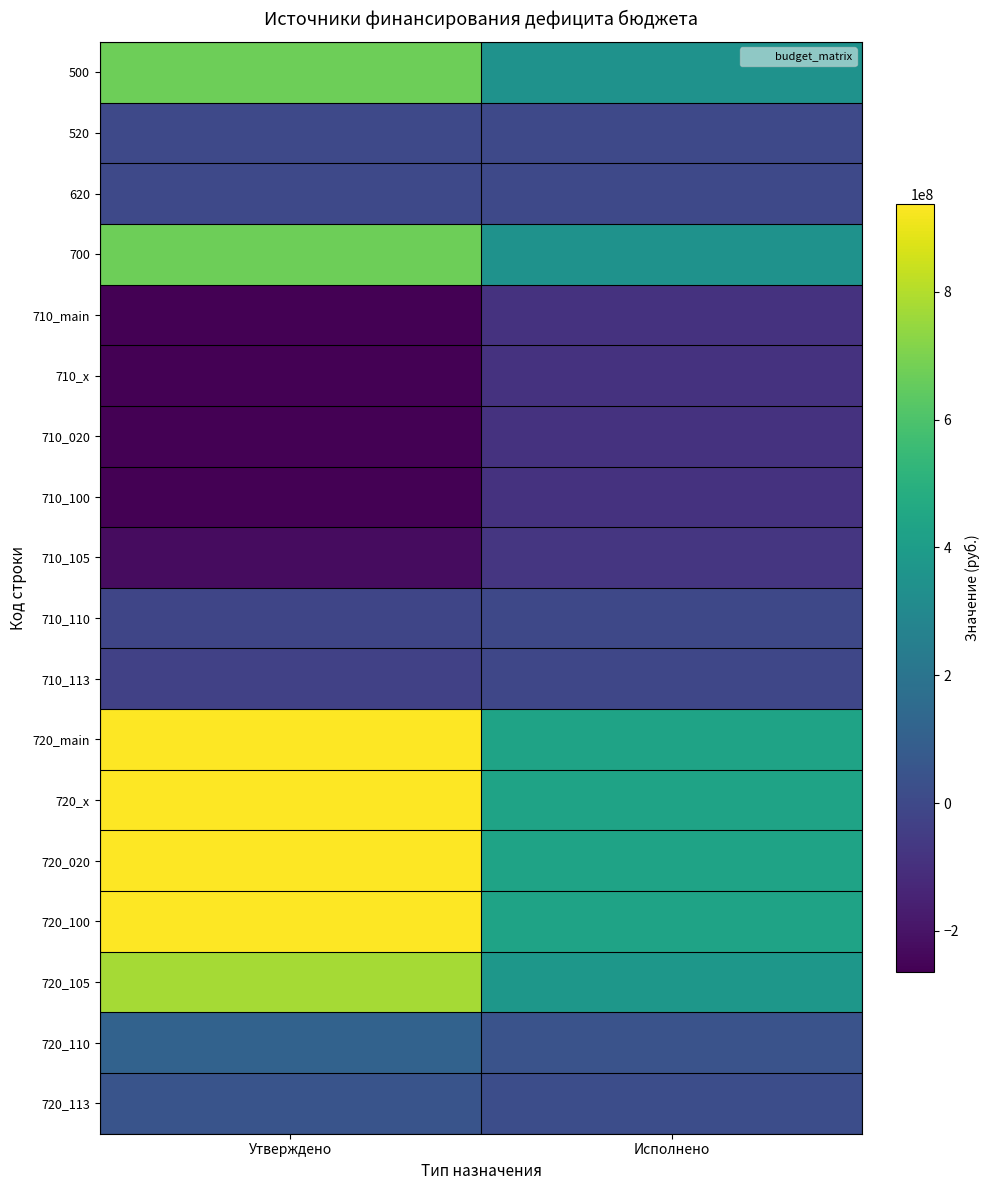

Which series has the largest total across all categories?

720_main